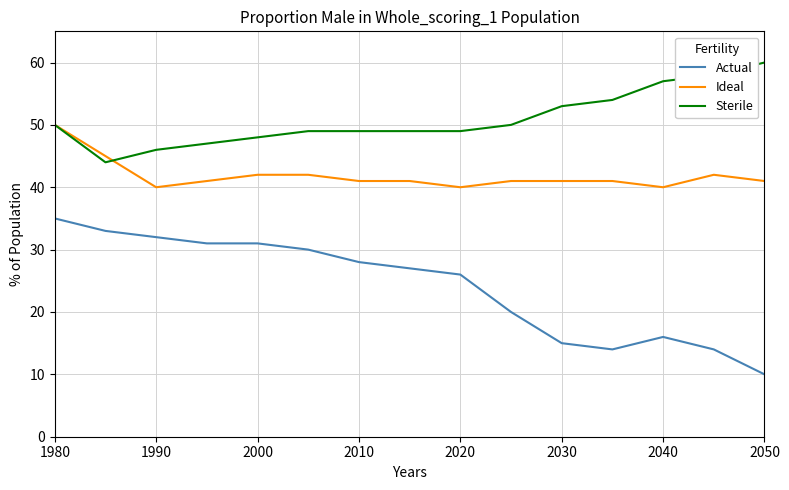

List the series in order of their peak value, highest first.

Sterile, Ideal, Actual